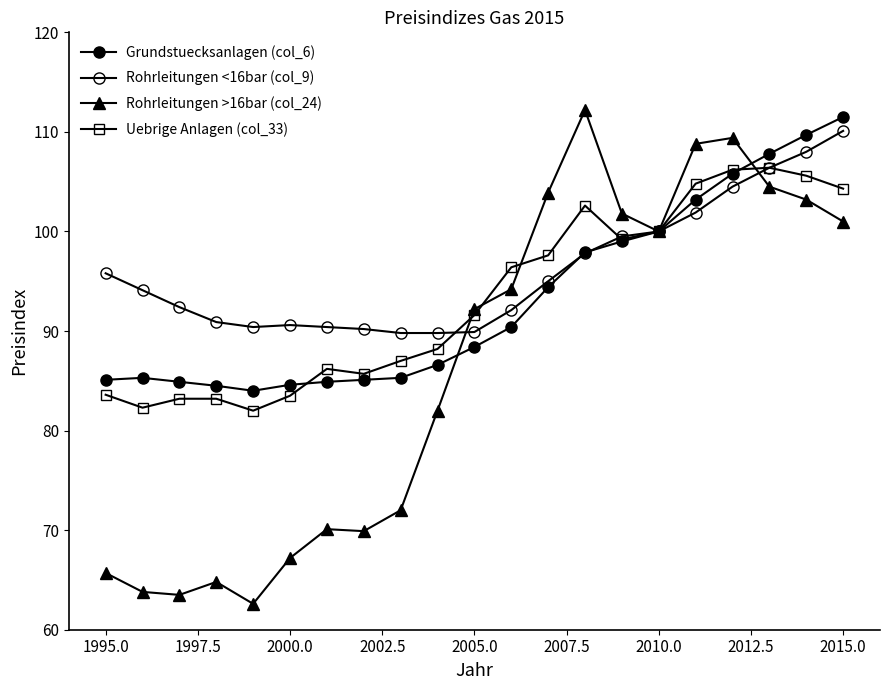

How many lines are shown in the chart?

4